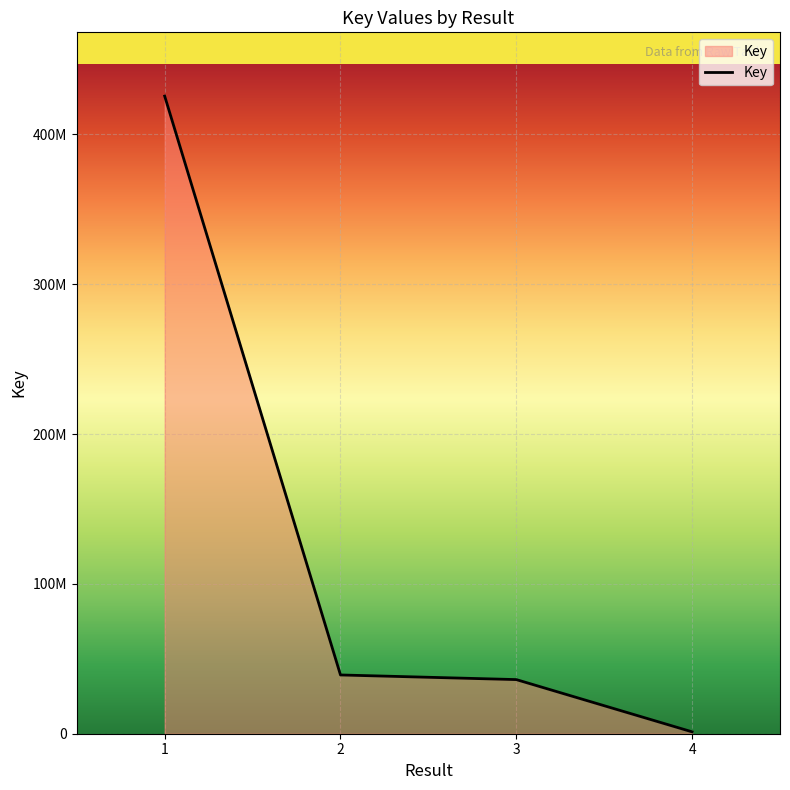

Does the chart have visible grid lines?

Yes